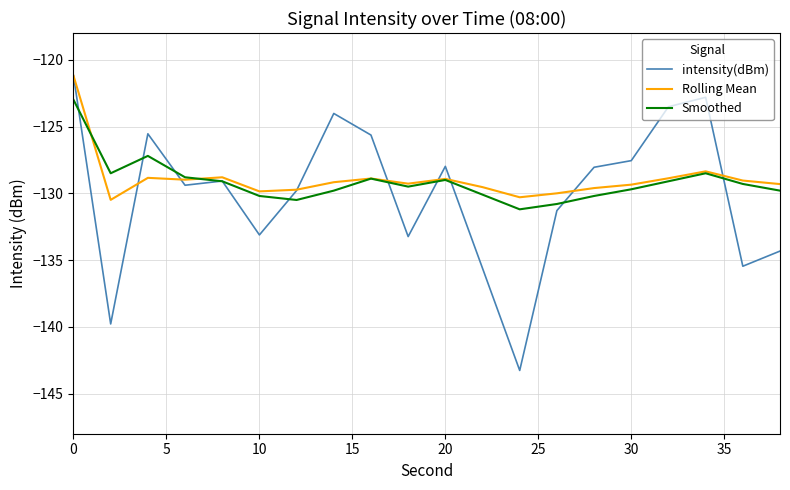

What is the maximum value shown in the chart?

-121.2